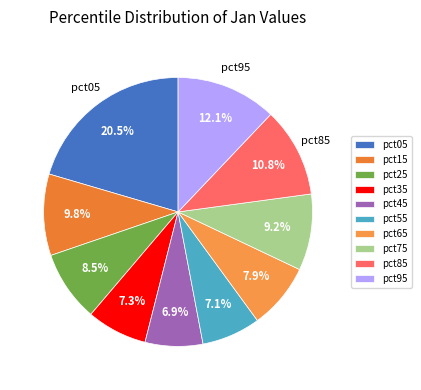

Which has a higher value, pct65 or pct85?

pct85